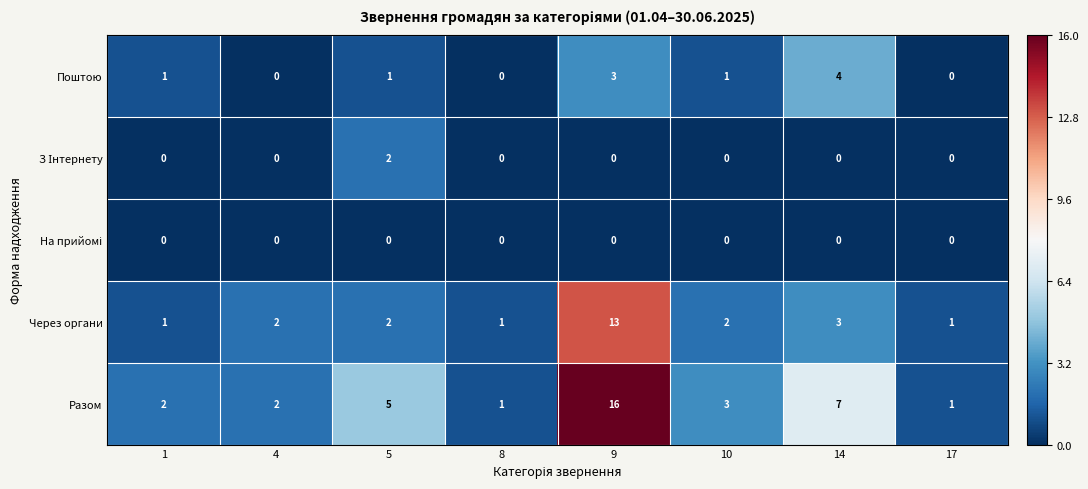

Which series has the widest spread of values?

Разом